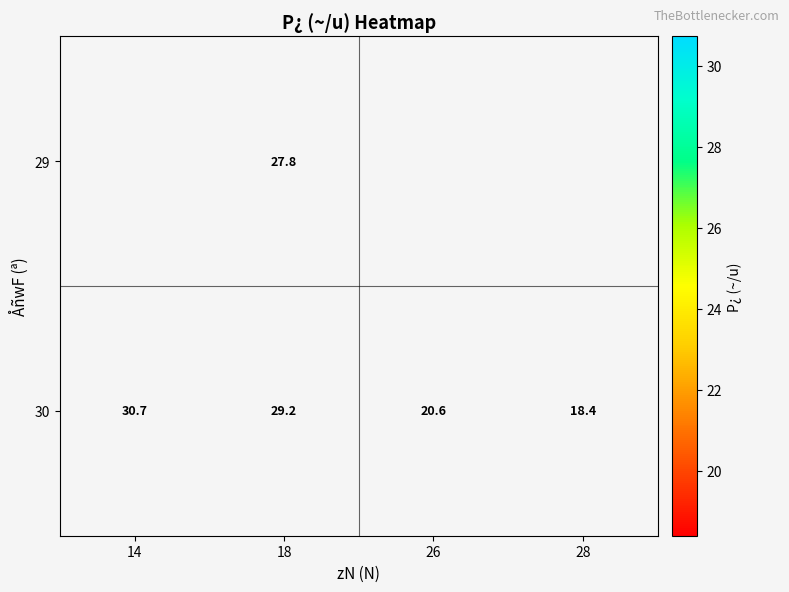

How many values in the 30 series exceed 29?

2